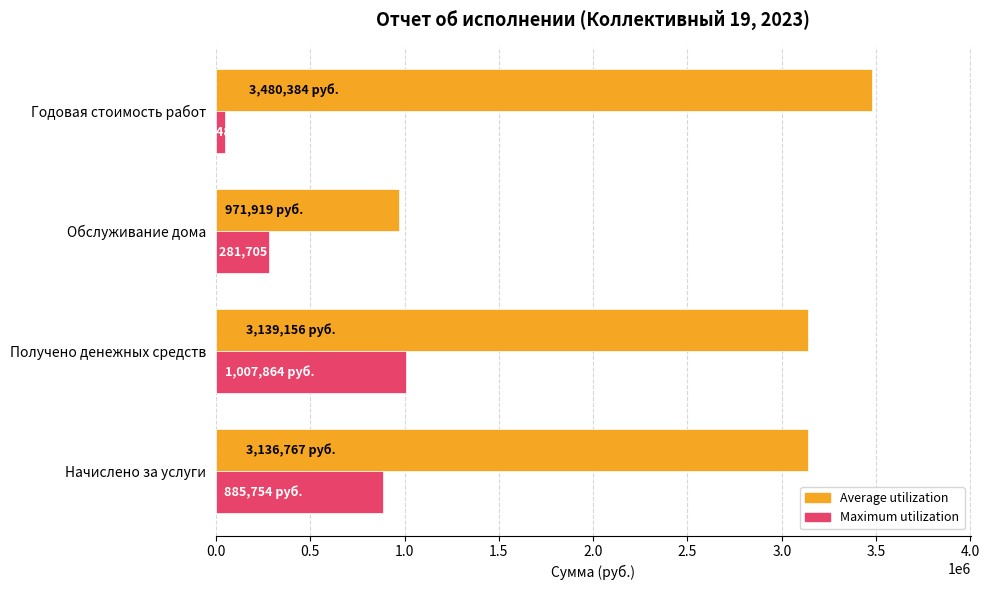

Rank the categories by Maximum utilization value from lowest to highest.

Годовая стоимость работ, Обслуживание дома, Начислено за услуги, Получено денежных средств